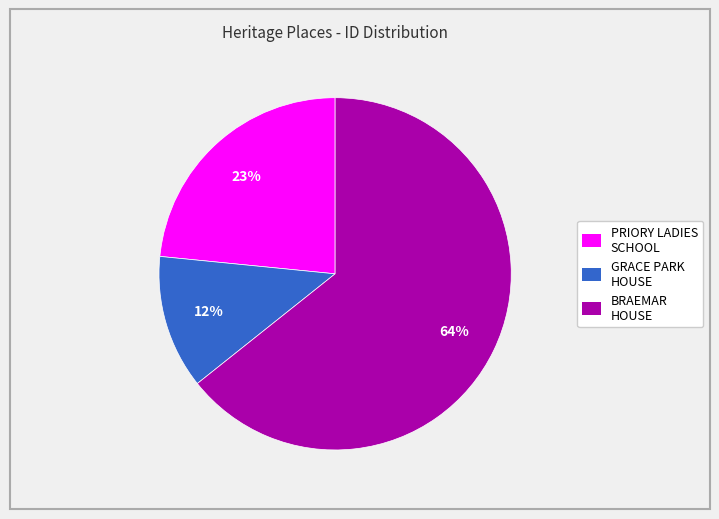

Is there a majority slice in this chart?

Yes